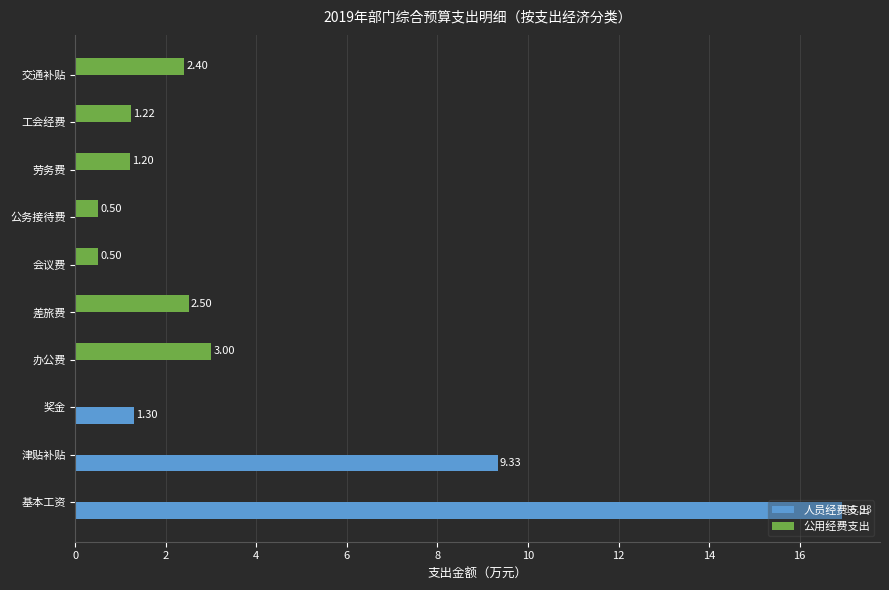

What is the highest value of the 公用经费支出 series?

3.0